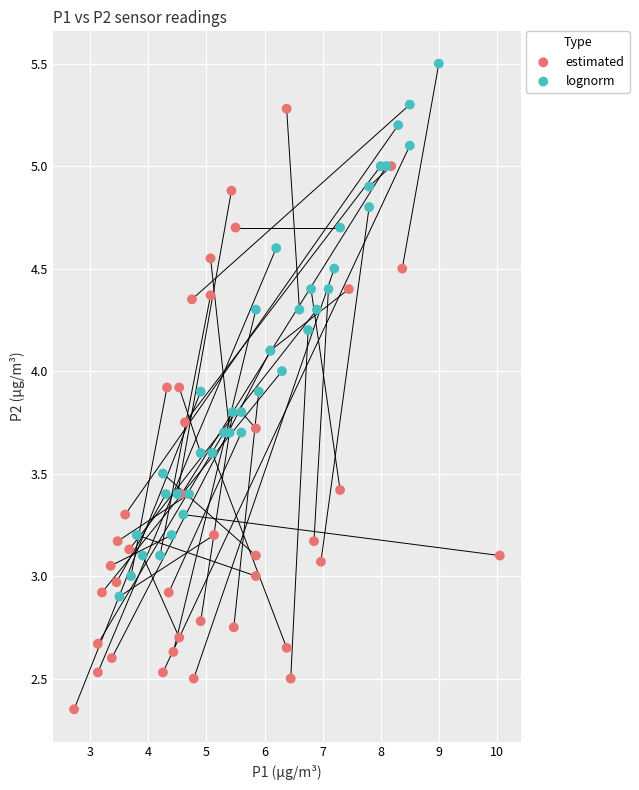

Which series has the widest spread of Y values?

estimated